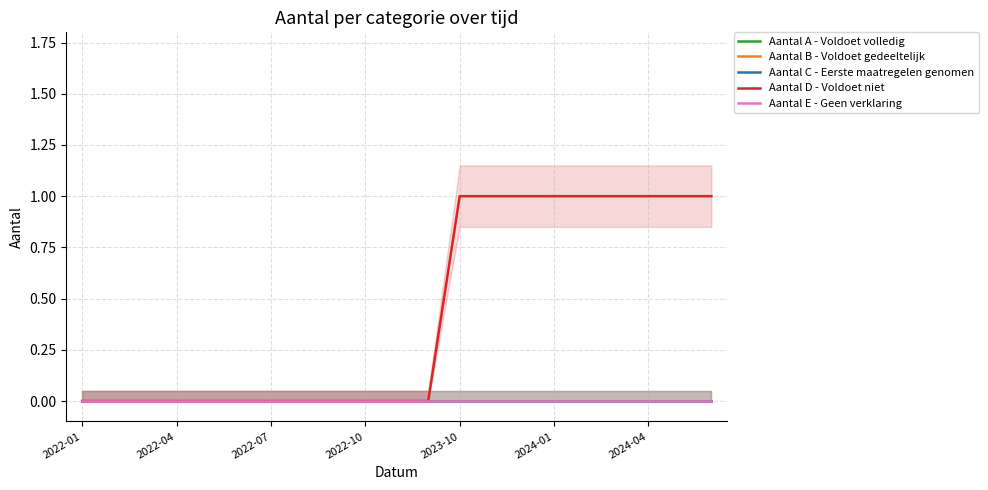

Which category has the lowest value across all series?

2022-01